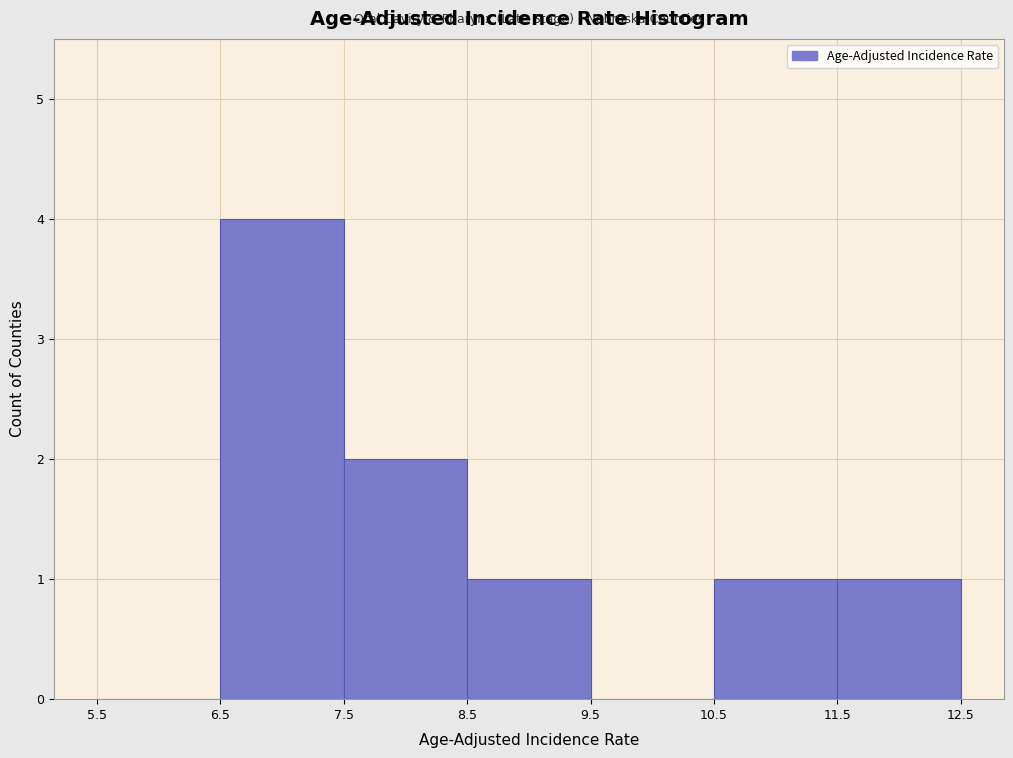

Reading left to right, list every bar in this chart as the range it spans on the x-axis followed by its height. The values are not printed on the chart, so give them approximately, as read against the axis.

5.5 to 6.5: 0
6.5 to 7.5: 4
7.5 to 8.5: 2
8.5 to 9.5: 1
9.5 to 10.5: 0
10.5 to 11.5: 1
11.5 to 12.5: 1